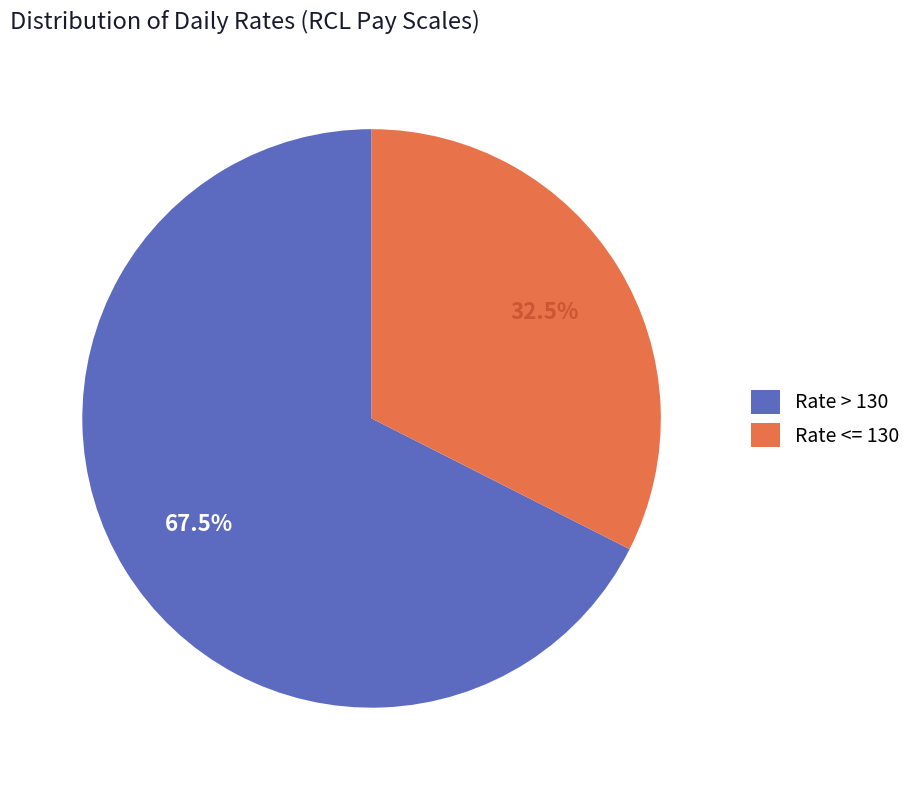

Is there a majority slice in this chart?

Yes